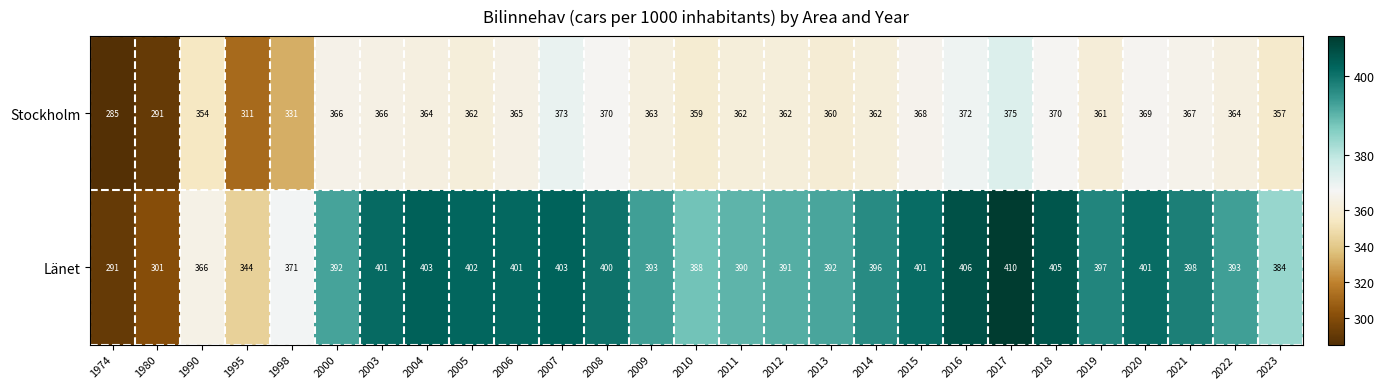

List the series in order of their overall mean, lowest first.

Stockholm, Länet